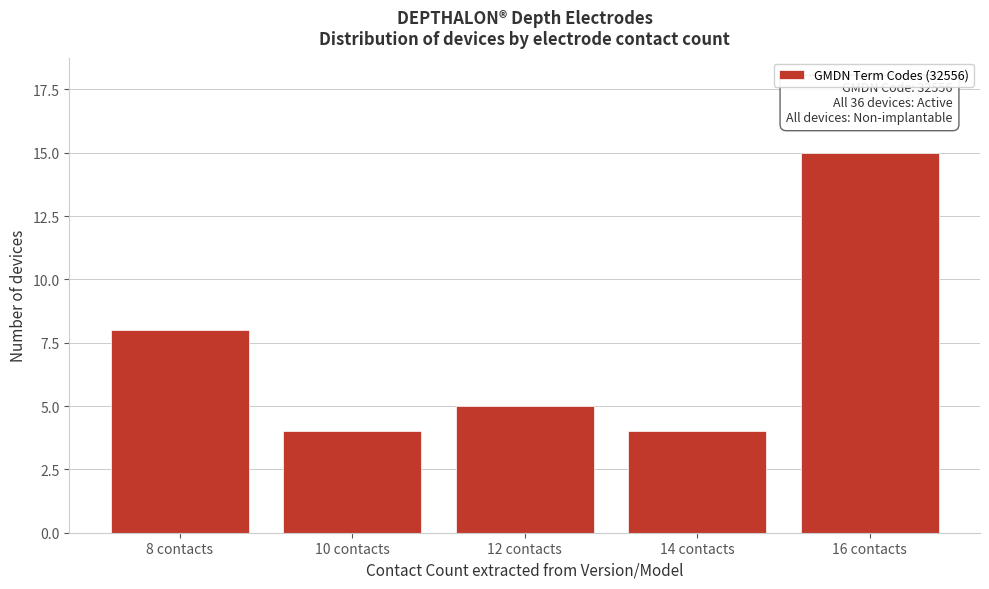

Reading right to left, extract all data points from this chart.

16 contacts=15	14 contacts=4	12 contacts=5	10 contacts=4	8 contacts=8